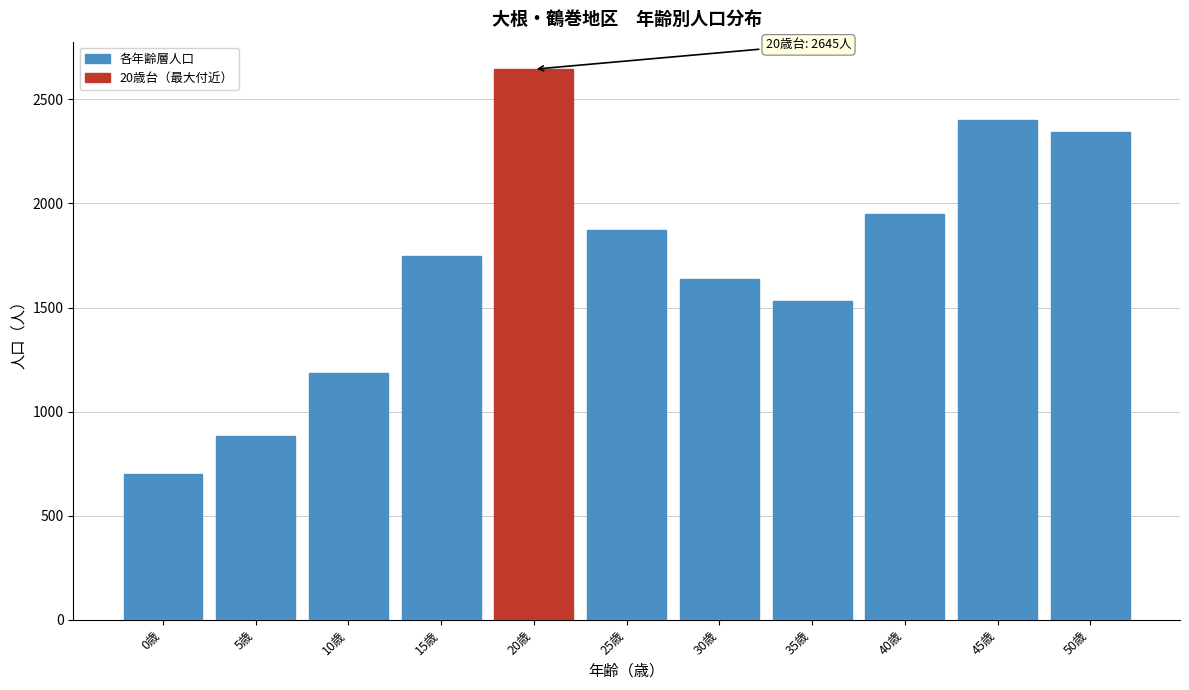

Reading right to left, extract all data points from this chart.

2342	2402	1949	1533	1636	1871	2645	1747	1187	881	699